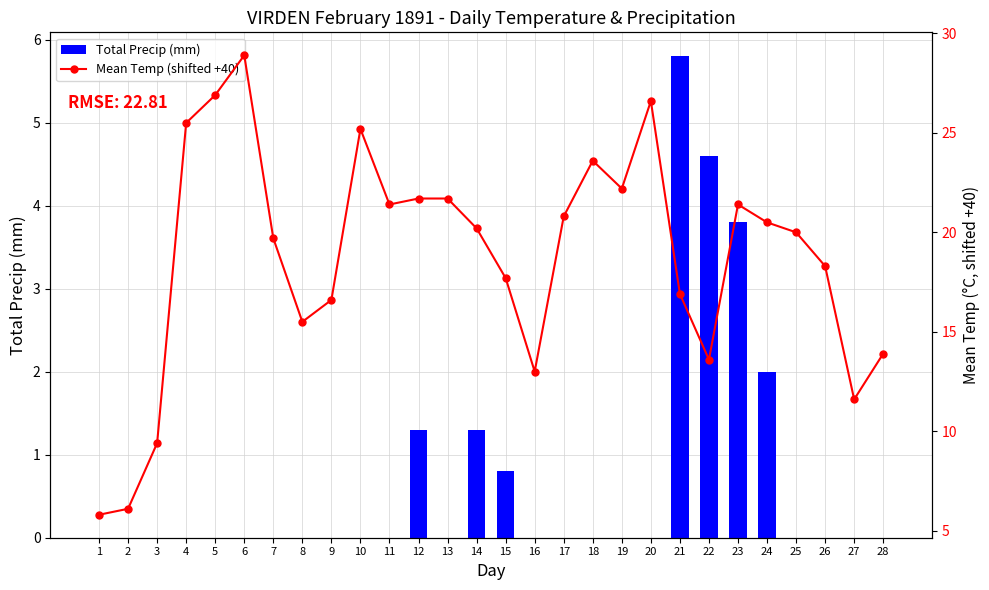

Are the bars grouped side by side (vs. stacked)?

Yes